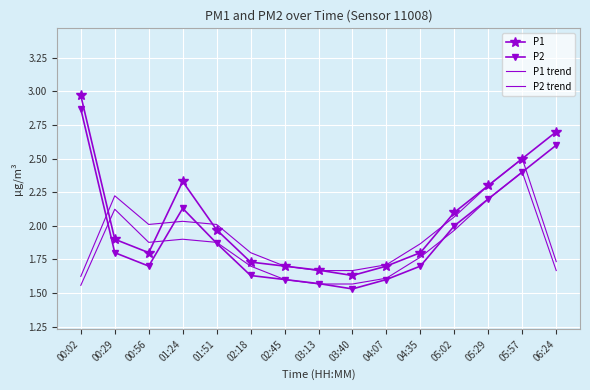

Rank the series at 00:56 from highest to lowest value.

P1 trend, P2 trend, P1, P2